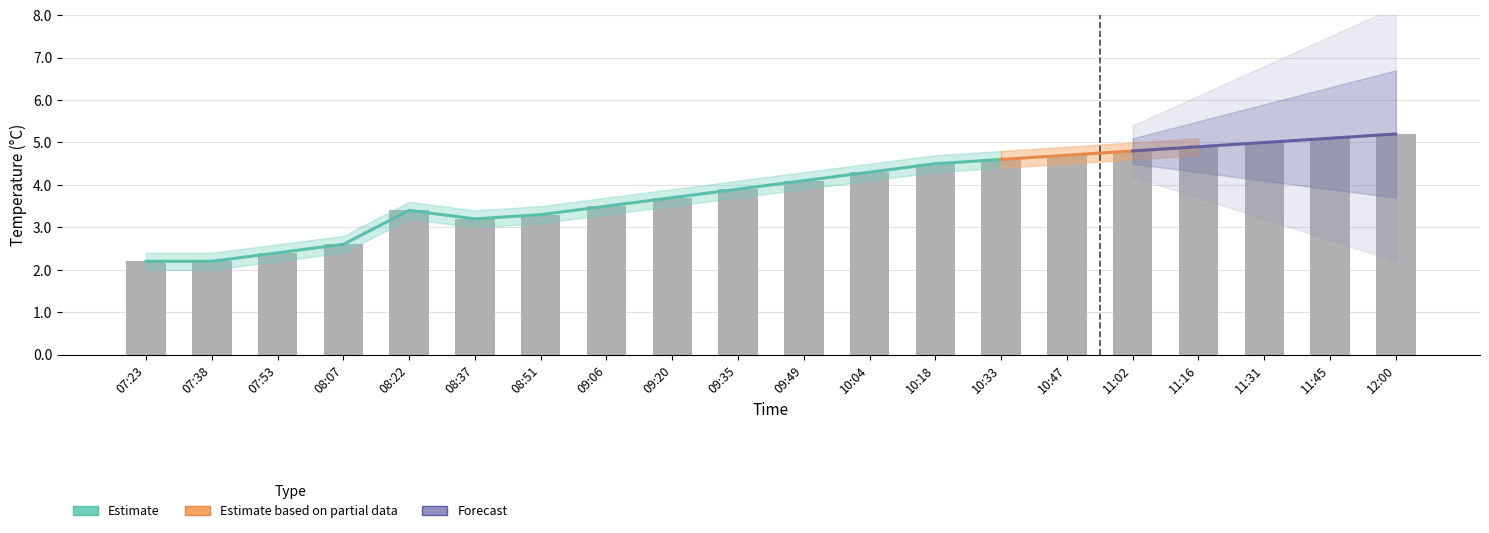

Rank the categories by value from highest to lowest.

12:00, 11:45, 11:31, 11:16, 11:02, 10:47, 10:33, 10:18, 10:04, 09:49, 09:35, 09:20, 09:06, 08:22, 08:51, 08:37, 08:07, 07:53, 07:23, 07:38